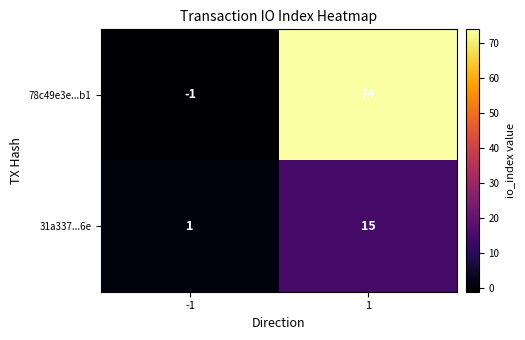

What is the average value of the 31a337...6e series?

8